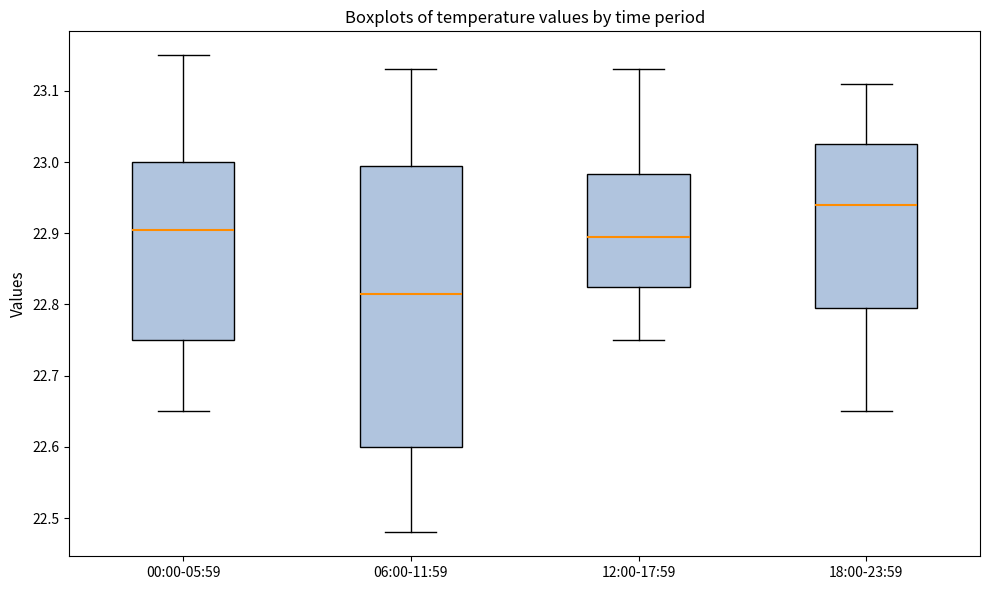

Where does the median line of the box for 00:00-05:59 sit on the y-axis? The values are not printed on the chart, so give them approximately, as read against the axis.

22.91